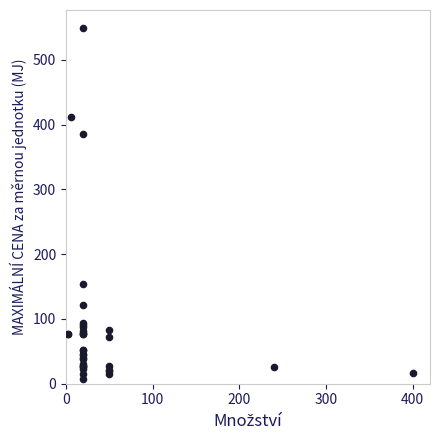

What Y value in the scatter plot is closest to 278?

385.0